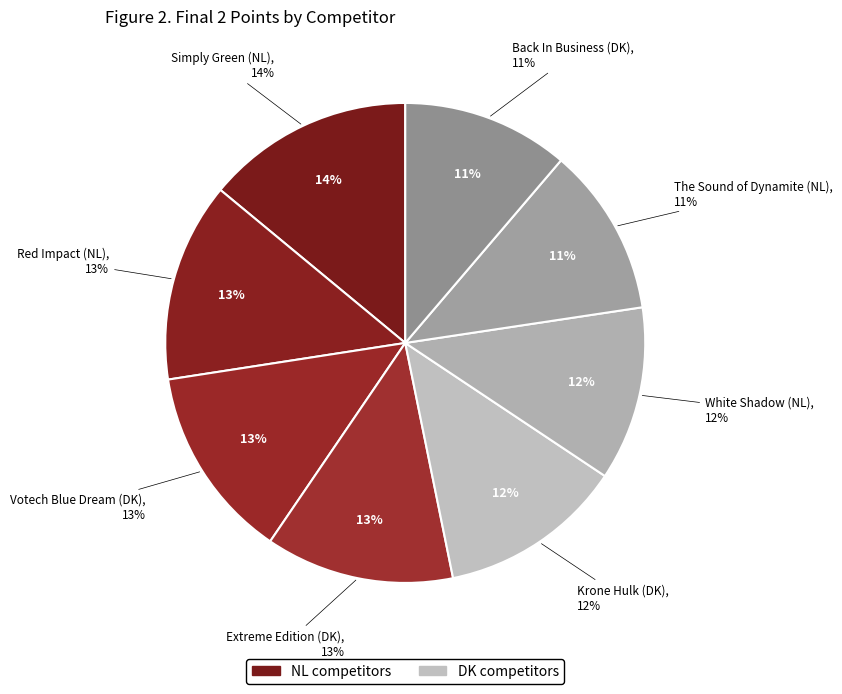

What percentage do Krone Hulk (DK) and Red Impact (NL) together represent?

25.9%